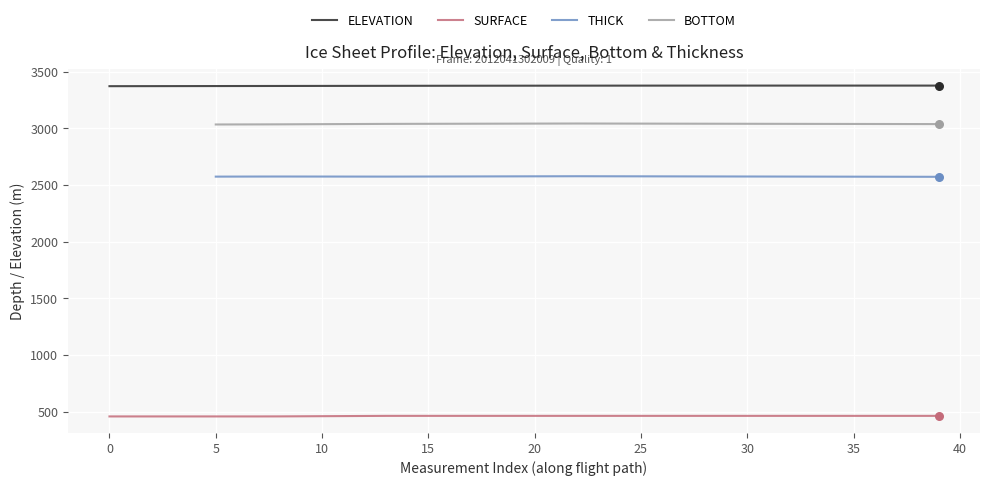

Which series contains the highest Y value?

ELEVATION